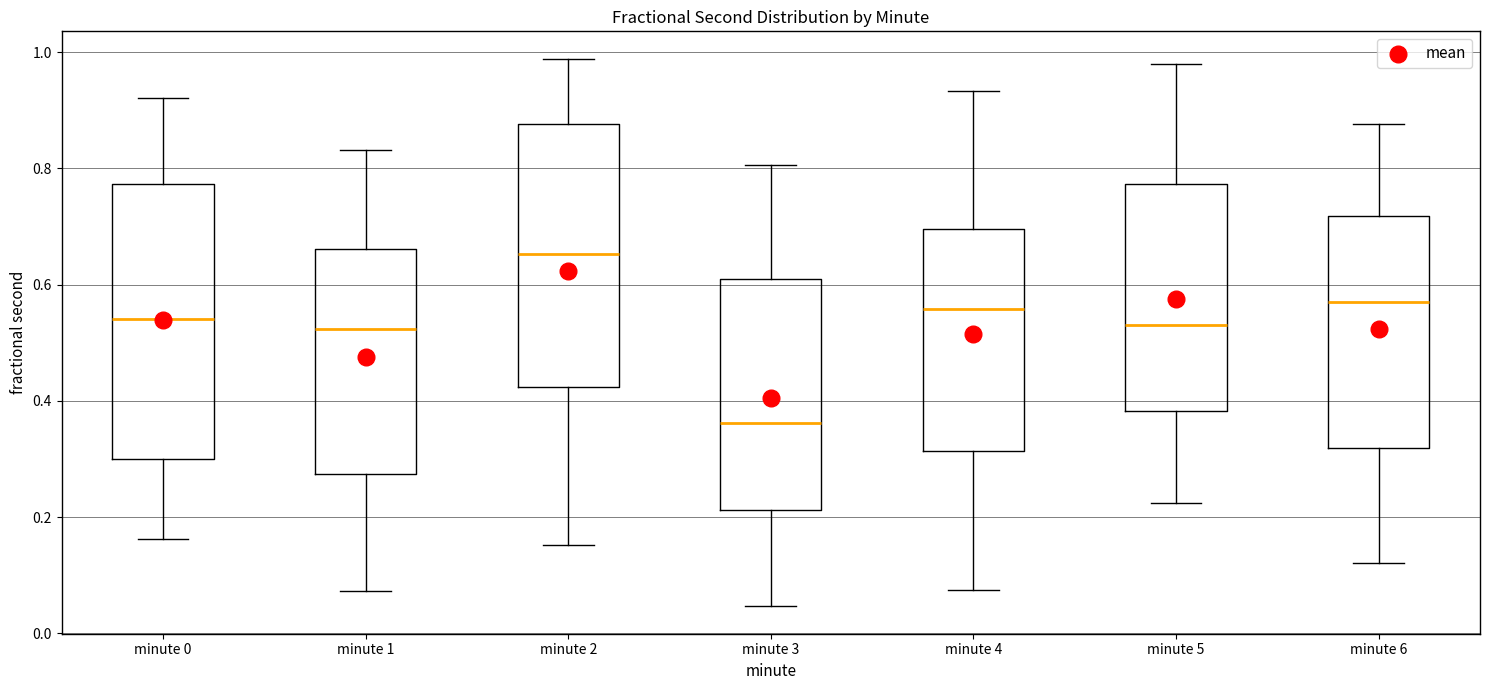

Reading left to right, read every box against the y-axis: the position of its median line, the range the box covers, and the ends of its whiskers. The values are not printed on the chart, so give them approximately, as read against the axis.

minute 0: median 0.54, box 0.30 to 0.78, whiskers 0.16 to 0.92
minute 1: median 0.52, box 0.28 to 0.66, whiskers 0.08 to 0.84
minute 2: median 0.66, box 0.42 to 0.88, whiskers 0.16 to 0.98
minute 3: median 0.36, box 0.22 to 0.62, whiskers 0.04 to 0.80
minute 4: median 0.56, box 0.32 to 0.70, whiskers 0.08 to 0.94
minute 5: median 0.52, box 0.38 to 0.78, whiskers 0.22 to 0.98
minute 6: median 0.58, box 0.32 to 0.72, whiskers 0.12 to 0.88